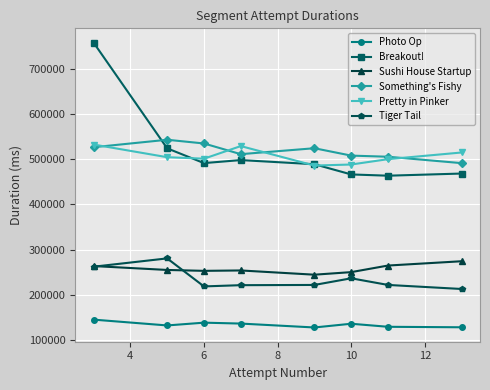

True or false: Tiger Tail has more than 1 interior local peaks.

True